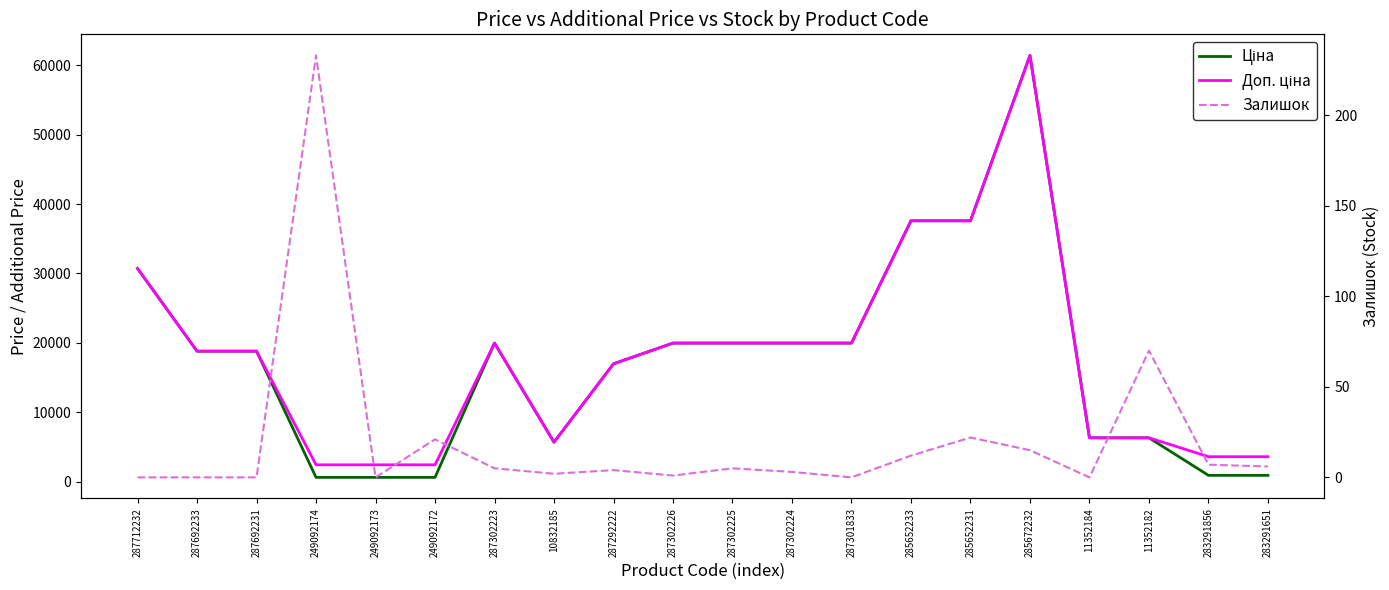

What are all the series names shown in the legend?

Ціна, Доп. ціна, Залишок